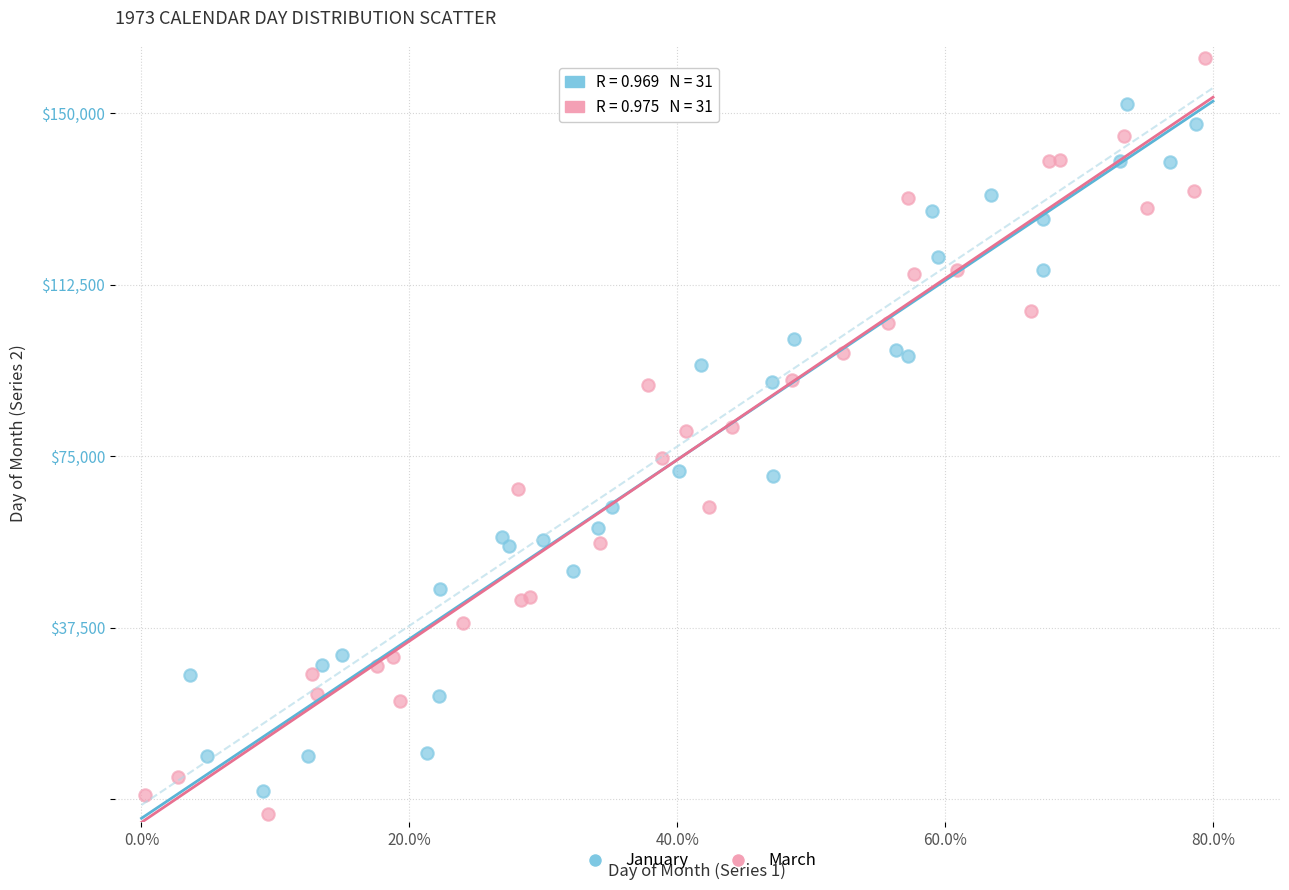

Which series contains the highest Y value?

March